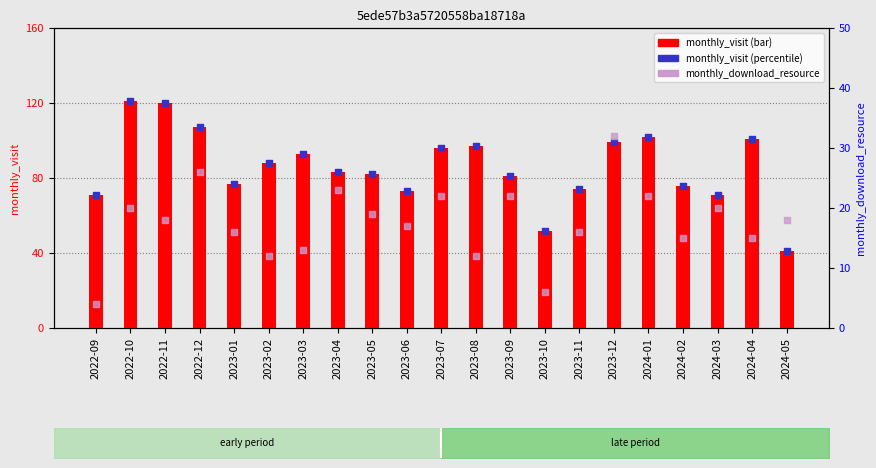

Which series contains the lowest Y value?

monthly_download_resource